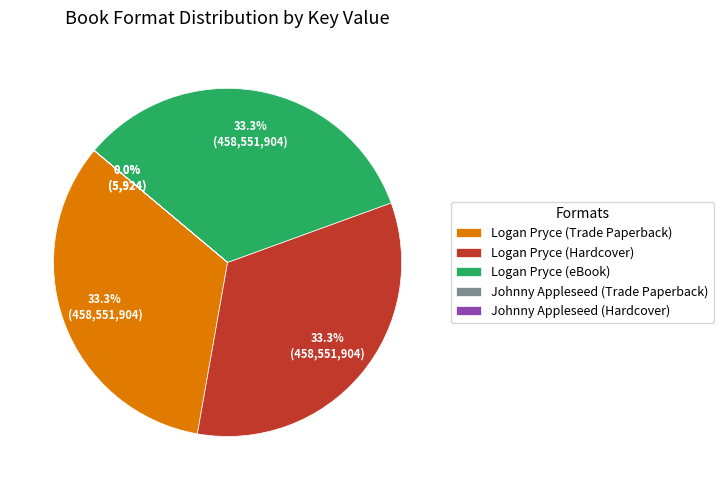

Do Logan Pryce (eBook) and Logan Pryce (Hardcover) together represent more than half of the pie?

Yes